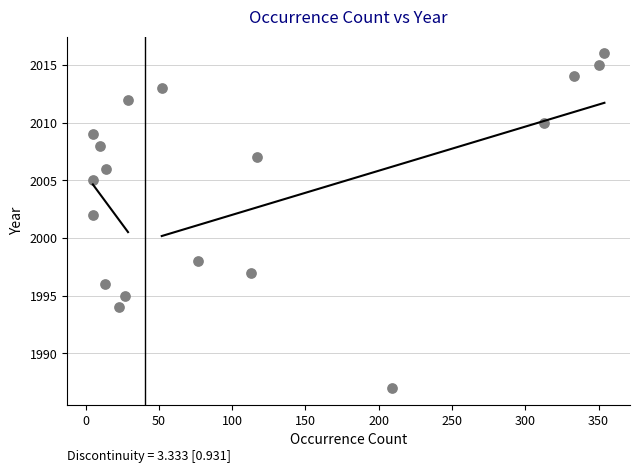

What is the range of Y values (max minus min)?

29